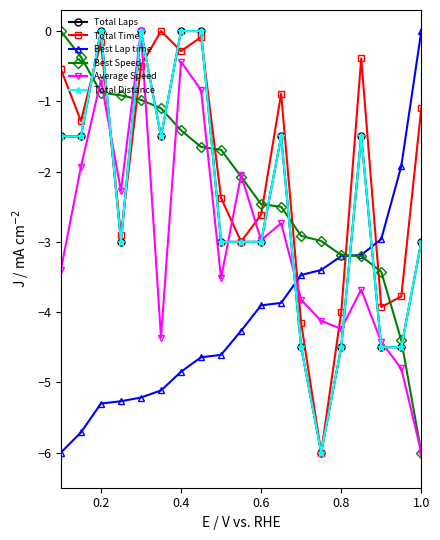

Where is Average Speed nearest to the value -3?

0.6